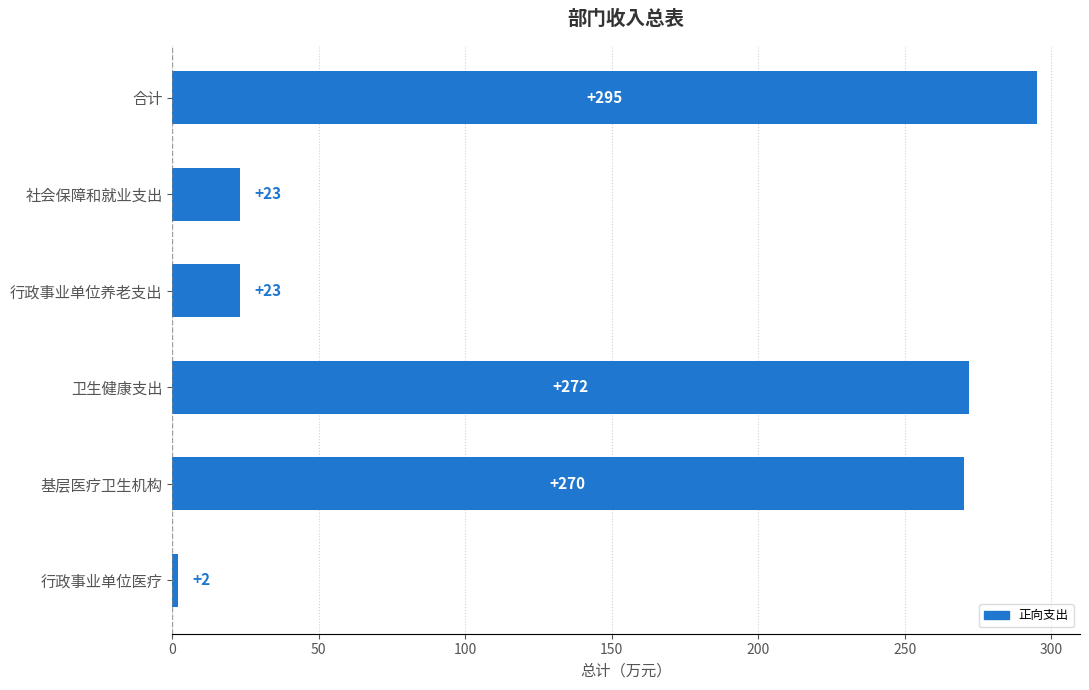

Does the chart contain stacked bars?

No